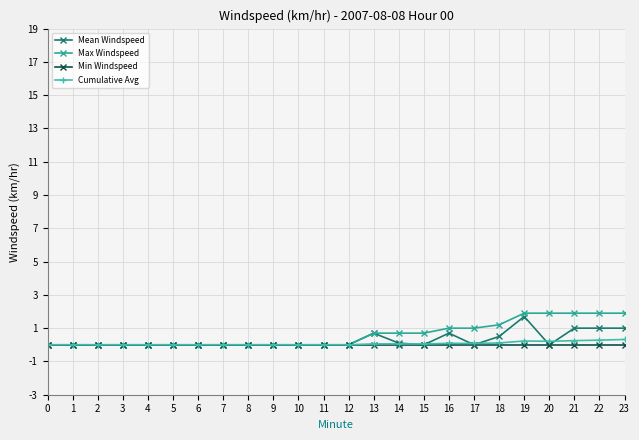

What is the average value of the Cumulative Avg series?

0.1